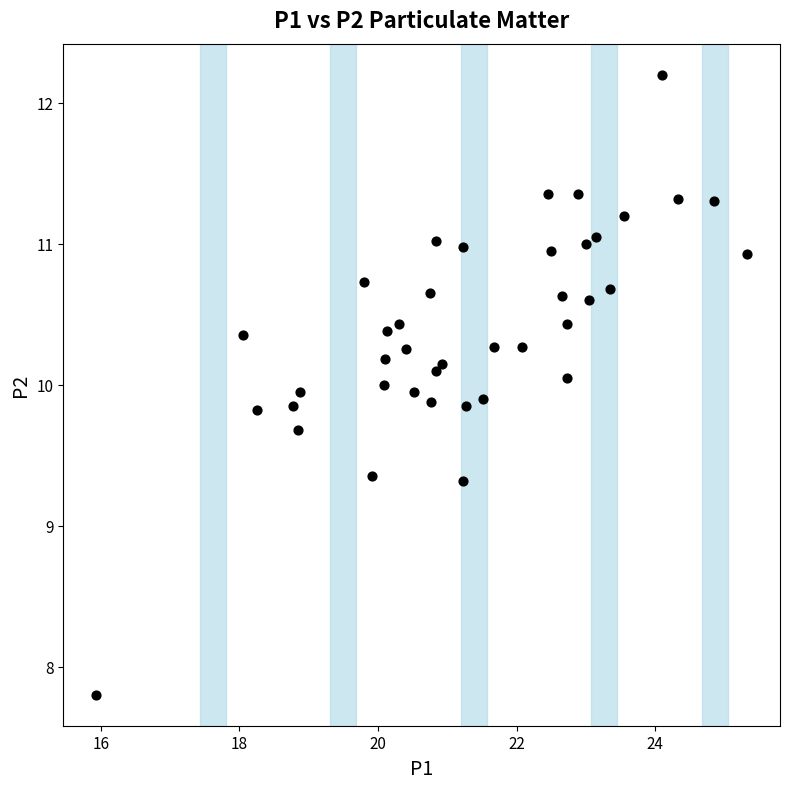

What is the range of Y values (max minus min)?

4.4